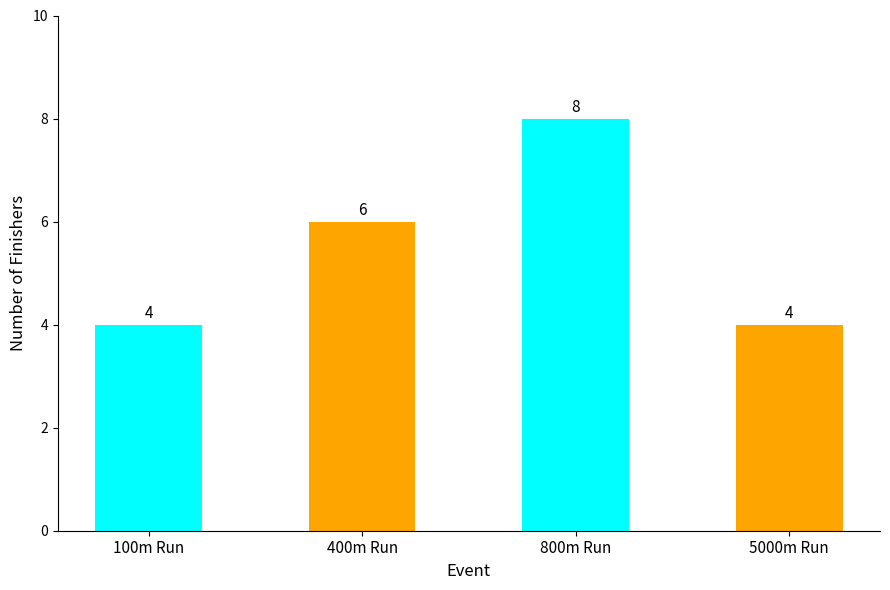

The chart shows a value of 4 at 100m Run. True or false?

True